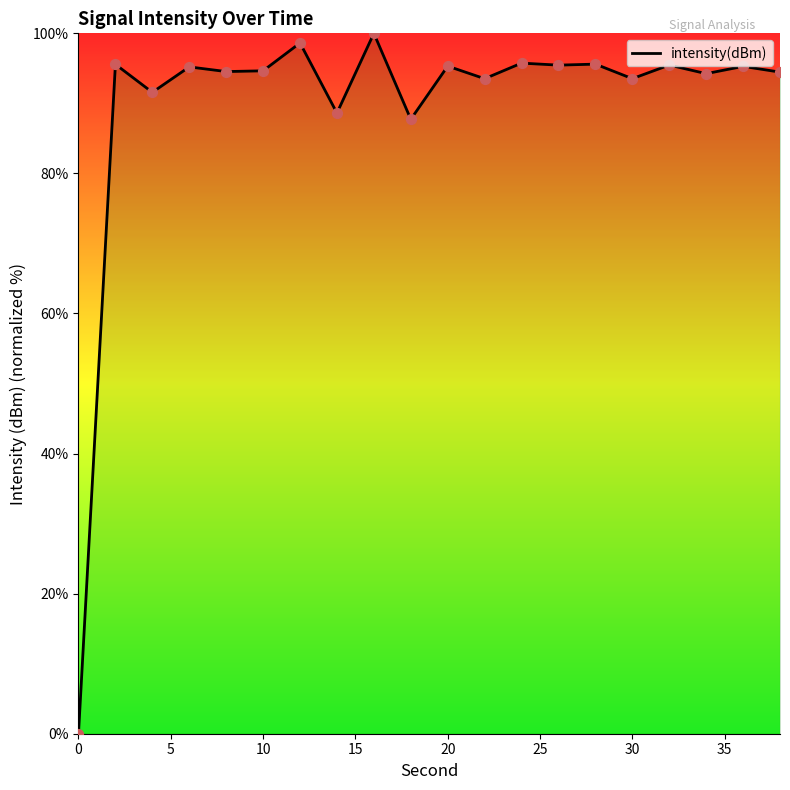

What is the greatest value displayed?

100.0